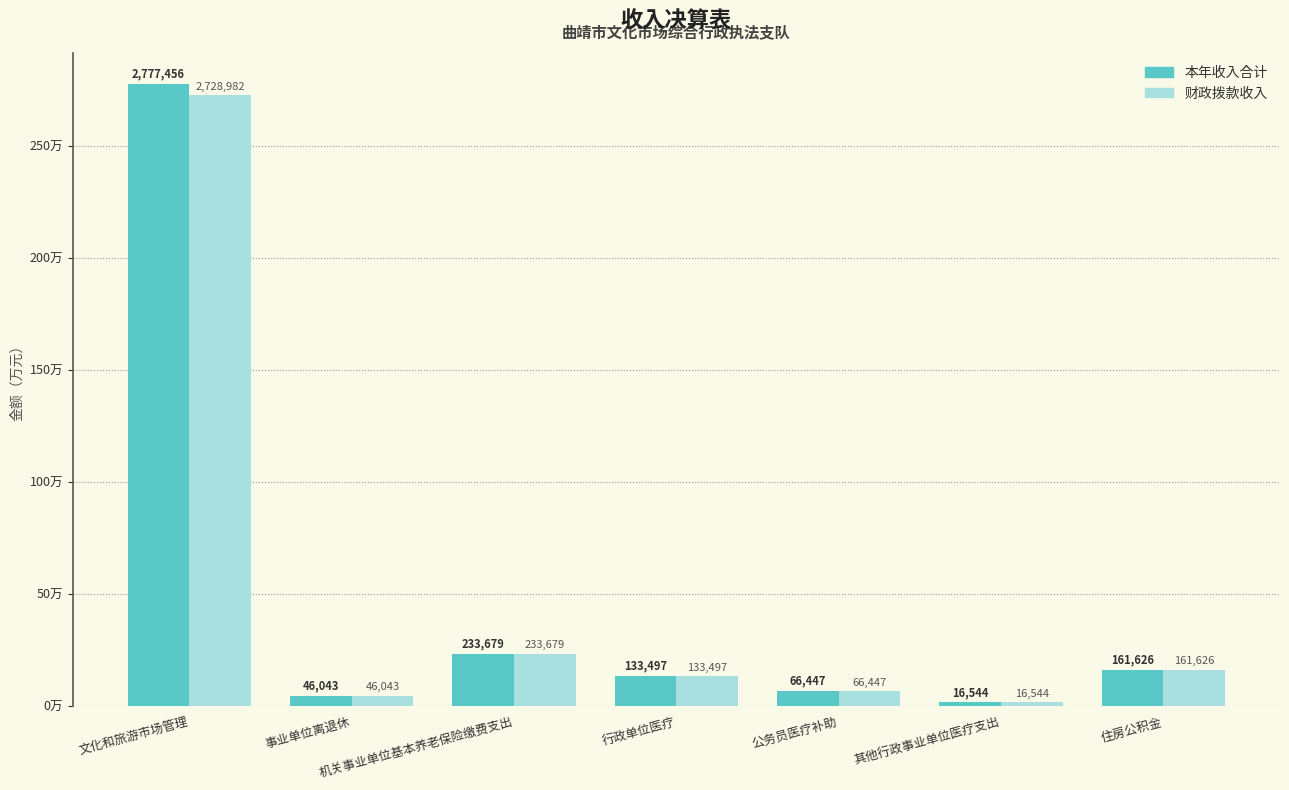

What is the difference between the maximum and minimum values in the 财政拨款收入 series?

2712438.4